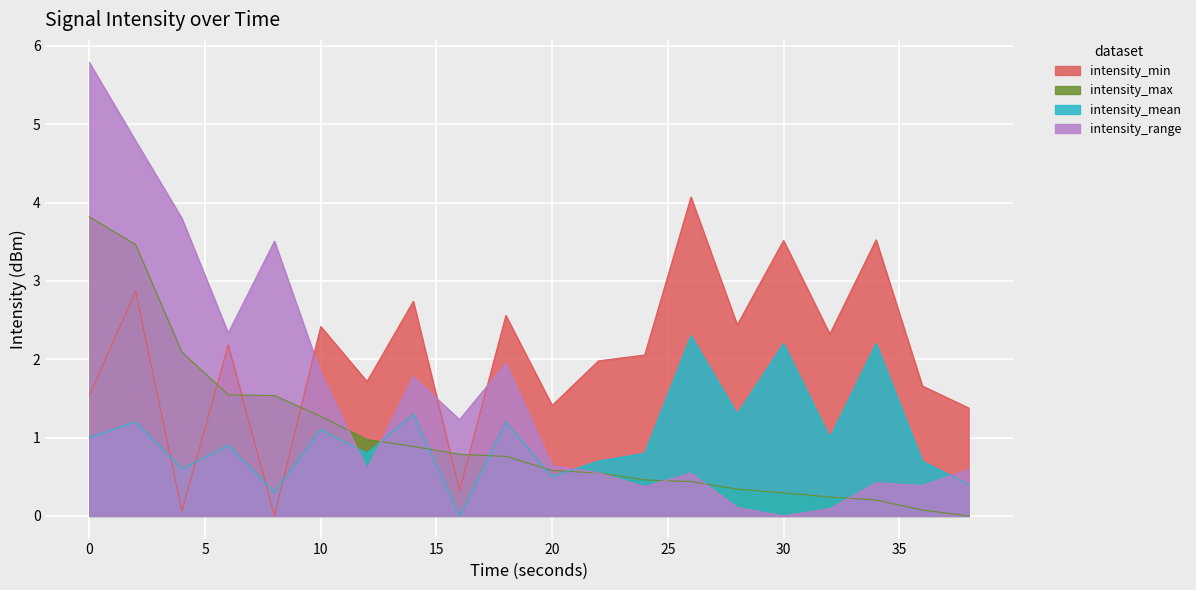

Which series has the widest spread of values?

intensity_range